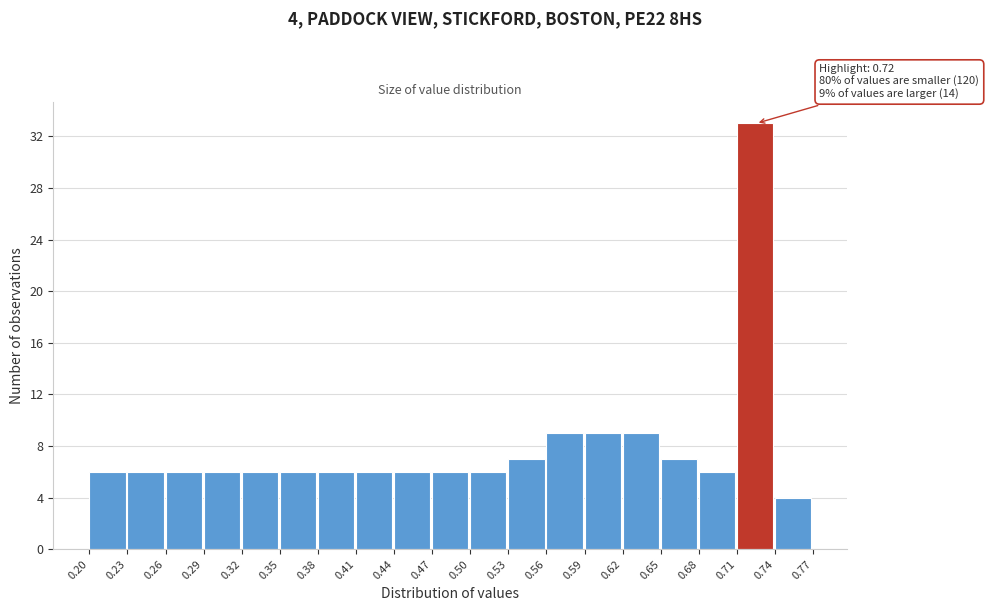

Over which range of the x-axis is the bar tallest?

0.71 to 0.74